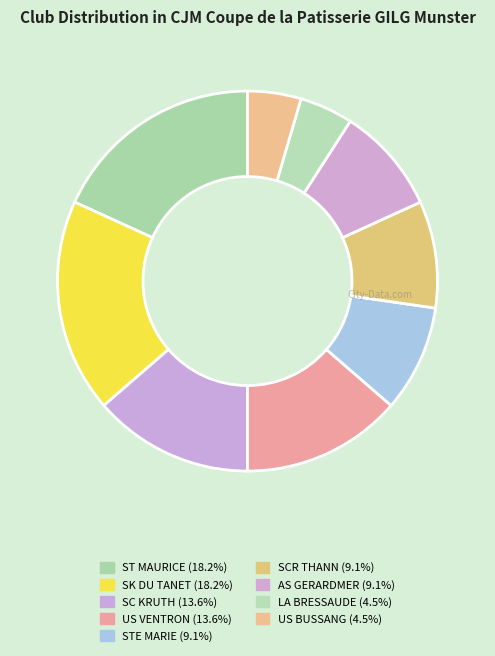

To the nearest percent, what is the difference between the largest and smallest slice percentages?

14%